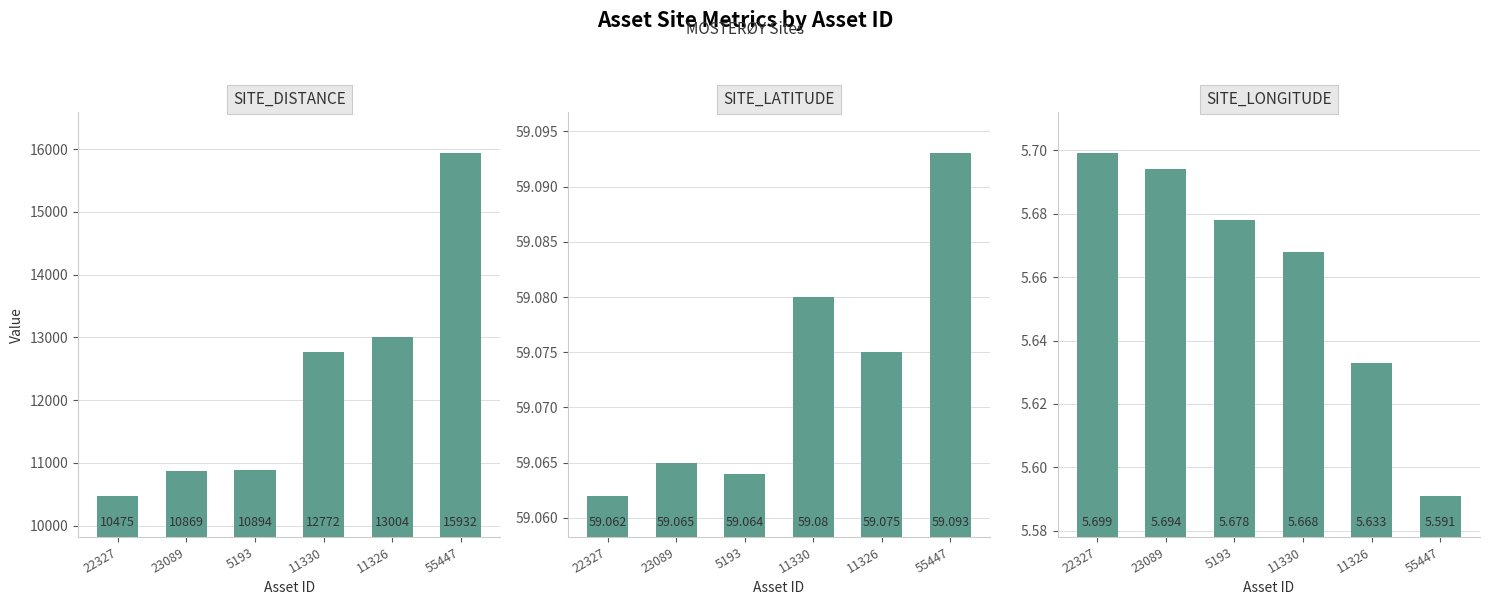

How many distinct data groups are displayed?

3